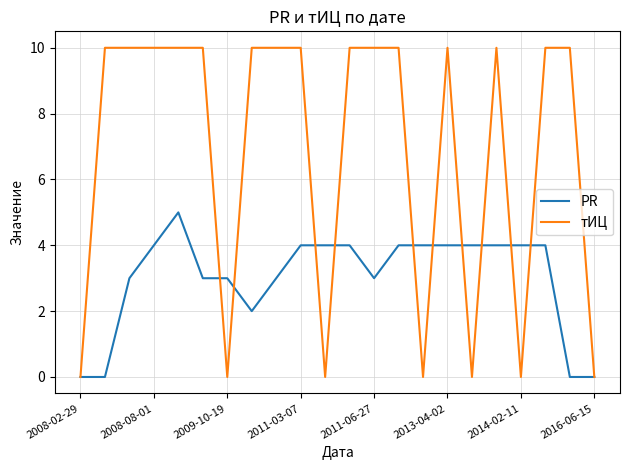

What is the average value of the PR series?

3